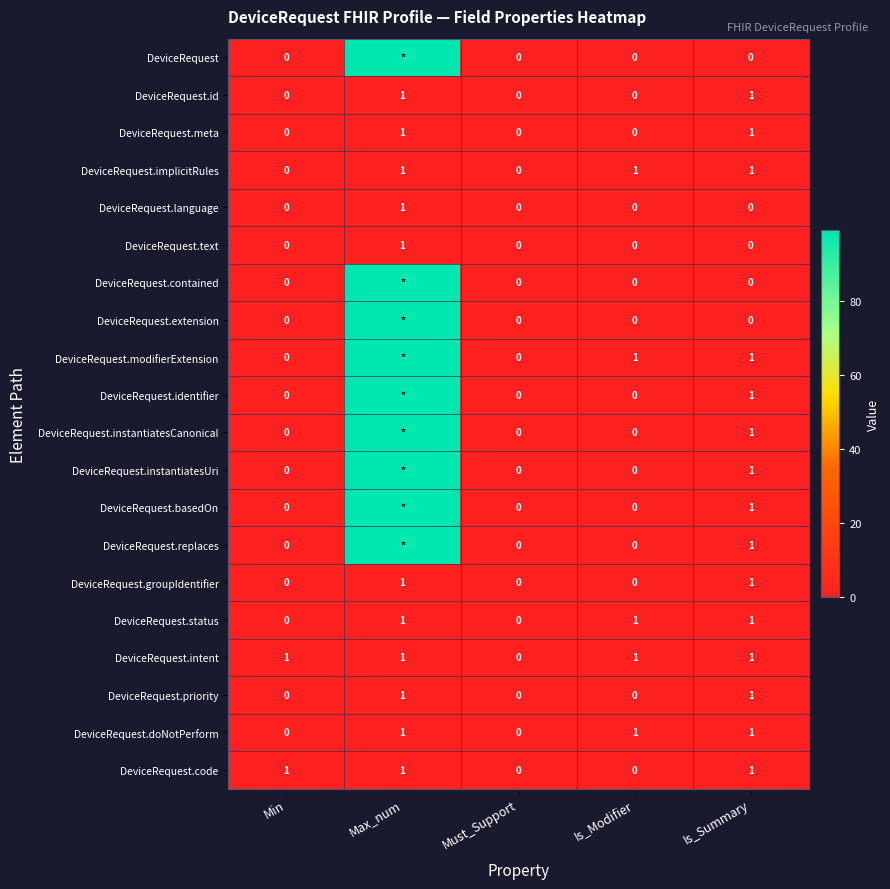

What is the difference between the maximum and minimum values in the DeviceRequest.id series?

1